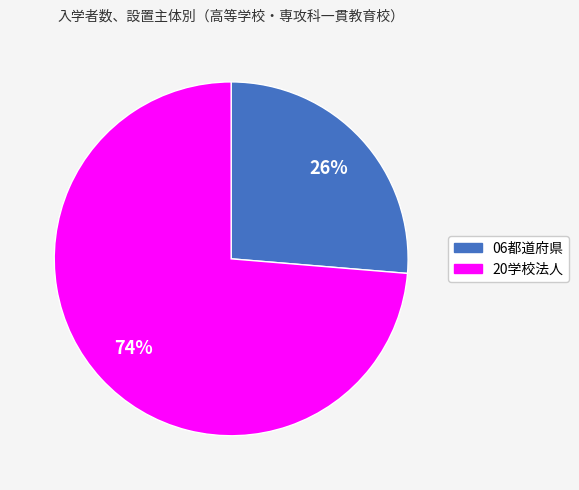

Which category has the smallest portion of the pie?

06都道府県